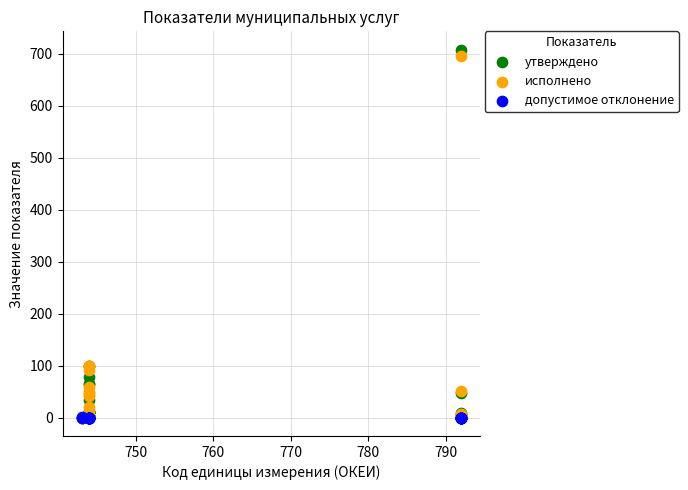

What are all the series names shown in the legend?

утверждено, исполнено, допустимое отклонение